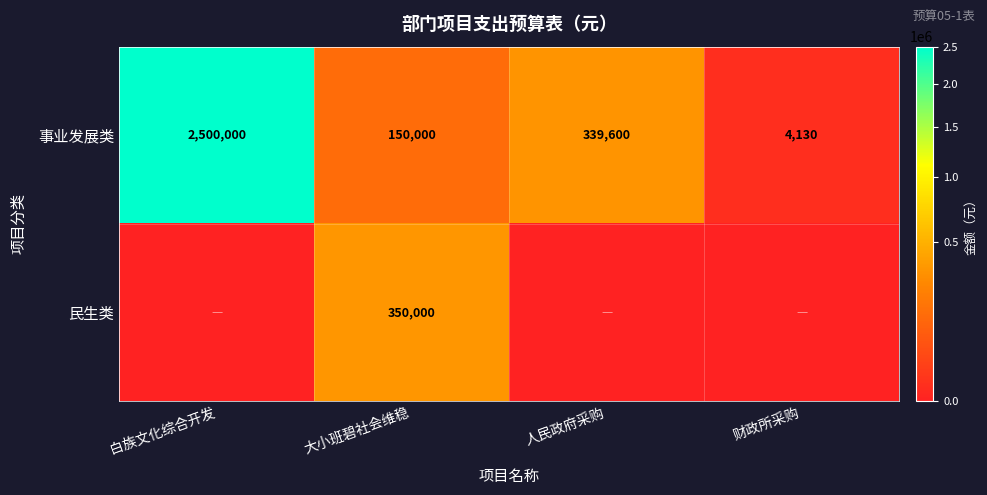

Between 白族文化综合开发 and 人民政府采购, which series saw the biggest shift?

事业发展类